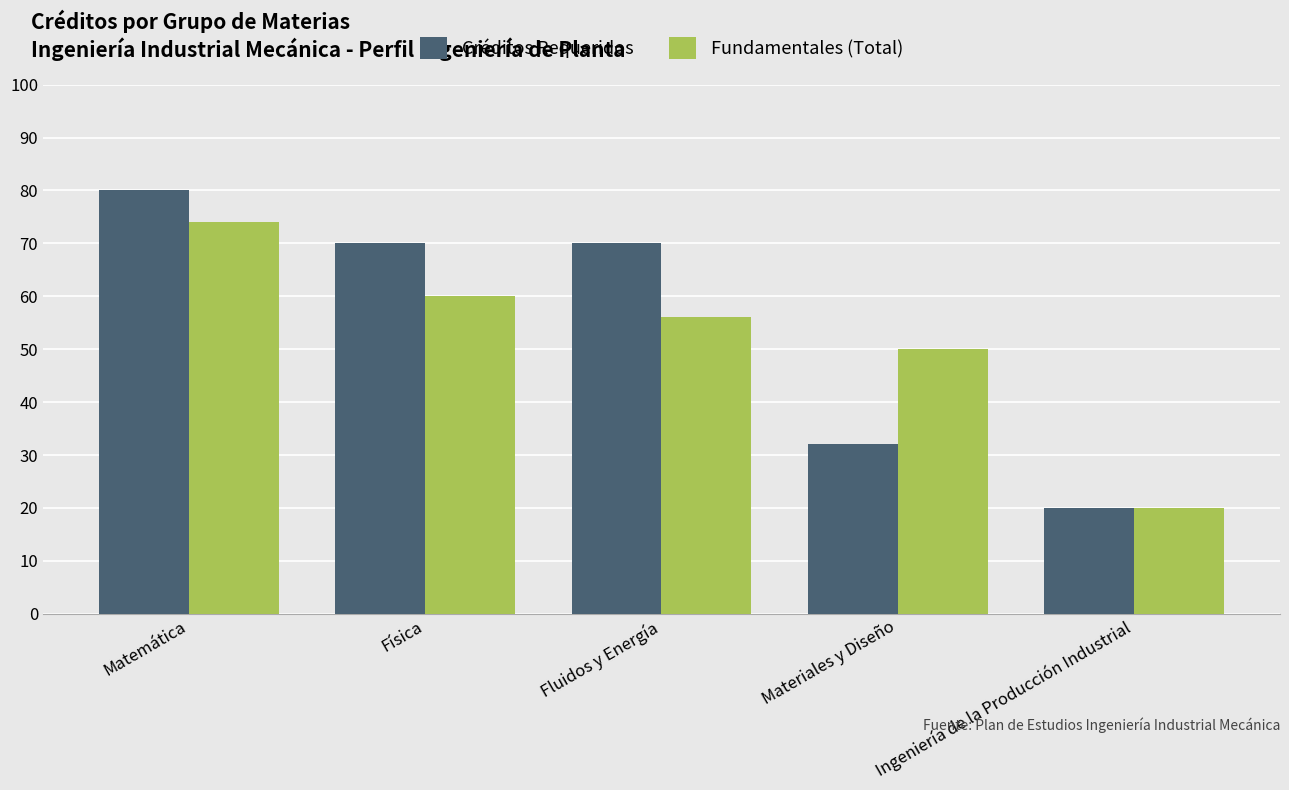

What is the difference between the Fundamentales (Total) values at Ingeniería de la Producción Industrial and Matemática?

54